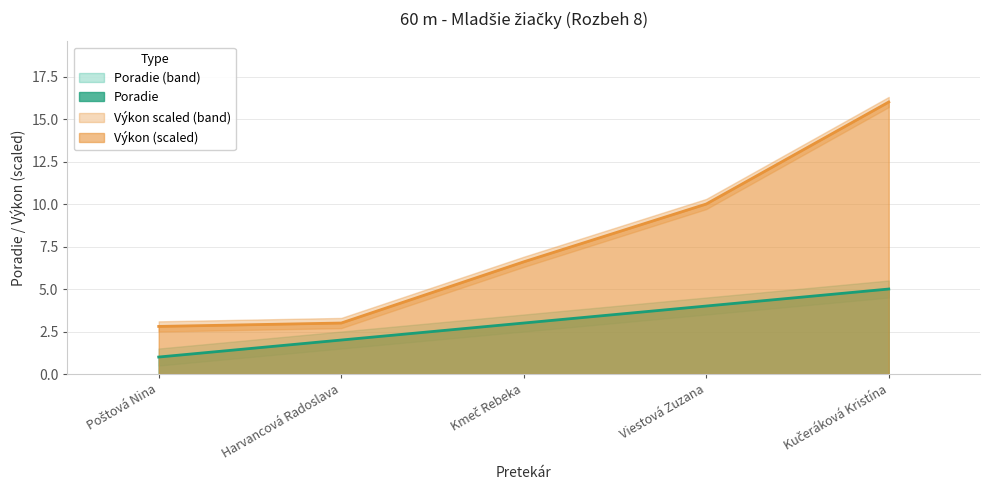

The Výkon series shows 10.0 at Viestová Zuzana. True or false?

True